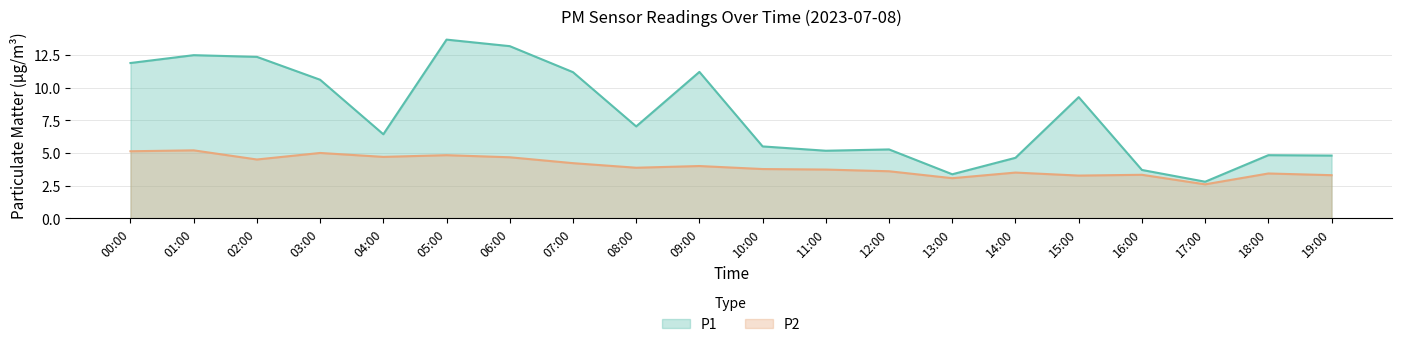

Is the value of P2 at 12:00 greater than the value of P1 at 04:00?

No